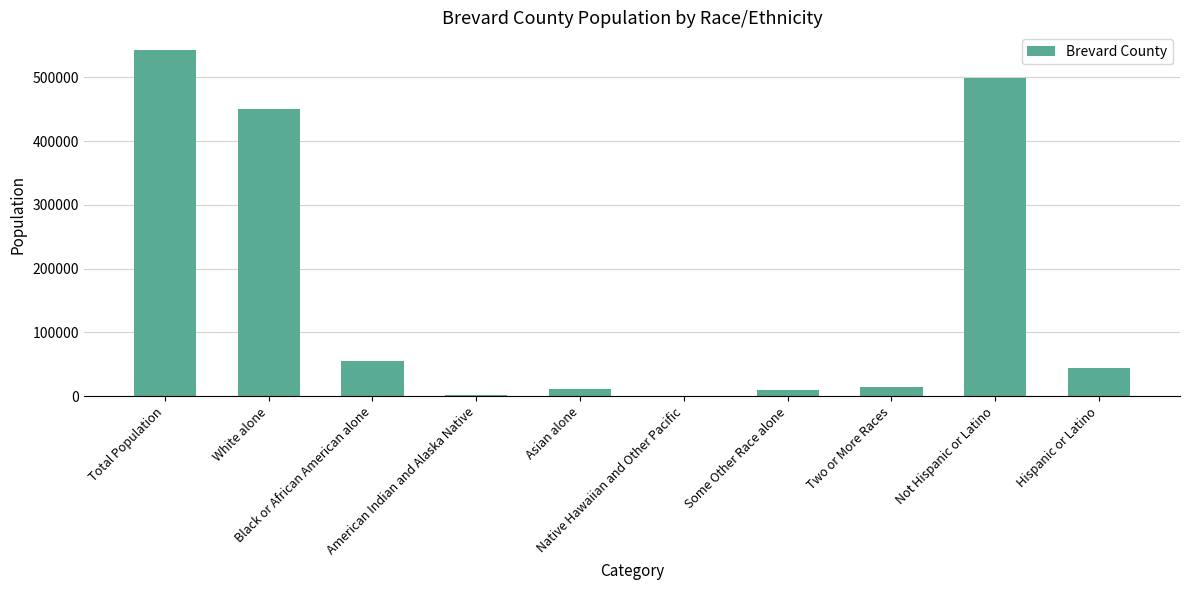

Where is the data nearest to the value 271945?

White alone